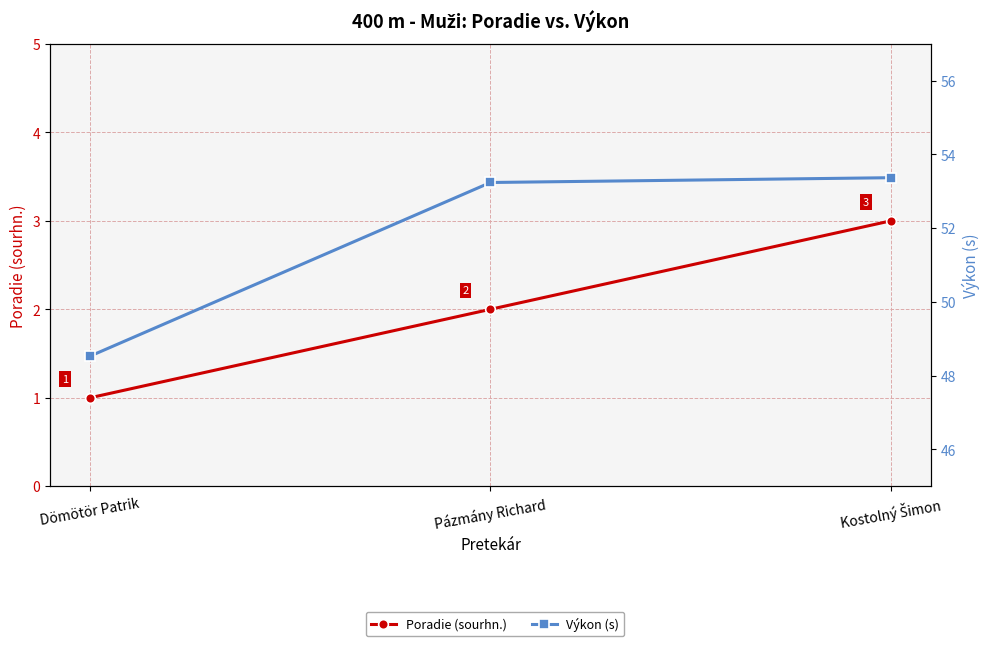

What is the total value across all series at Dömötör Patrik?

49.5